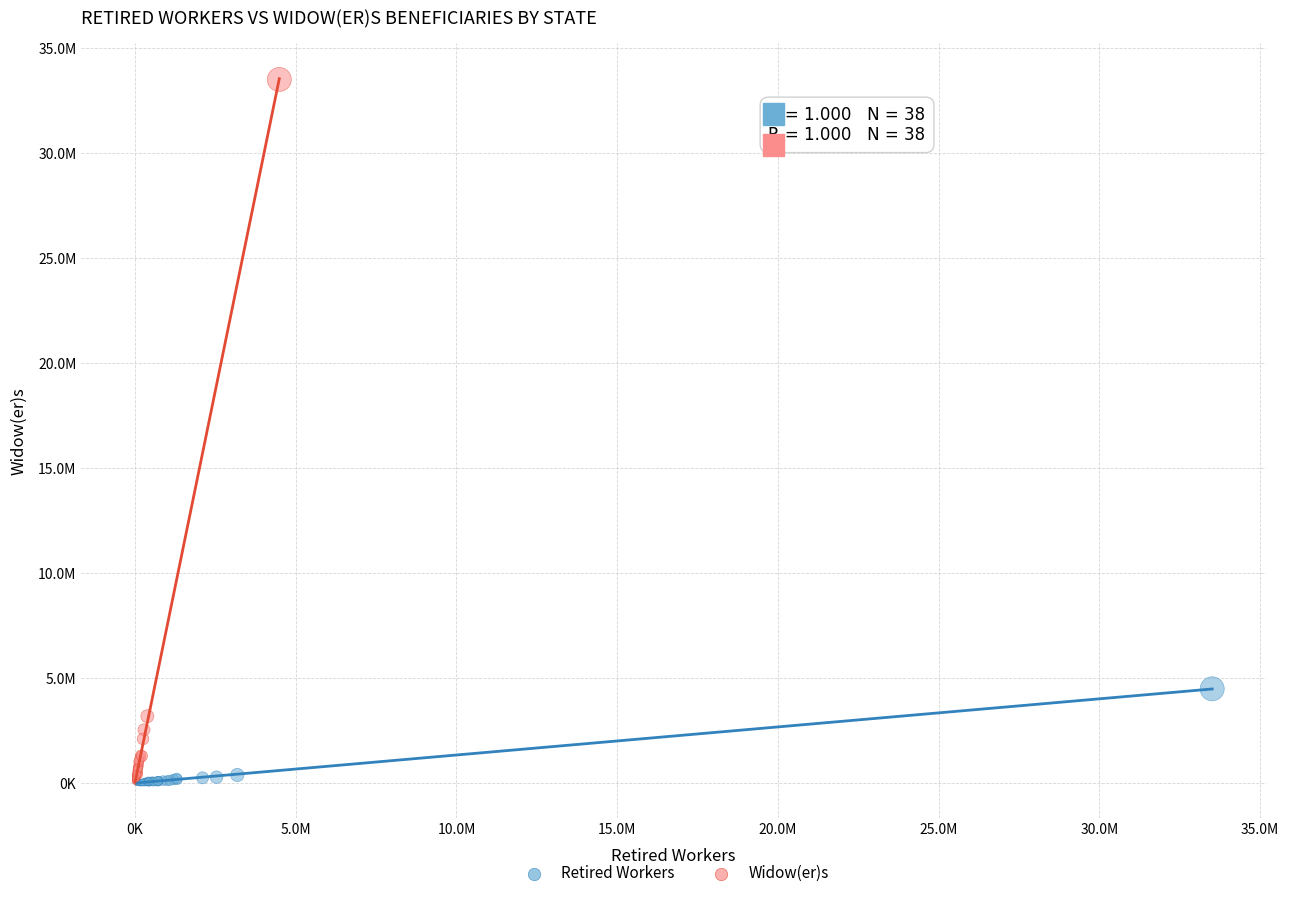

What are all the series names shown in the legend?

Retired Workers, Widow(er)s